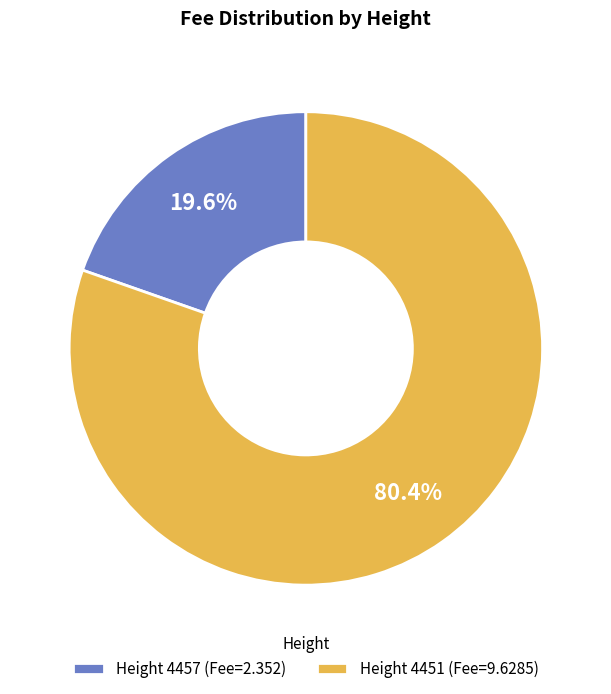

Which category has the biggest portion of the pie?

Height 4451 (Fee=9.6285)